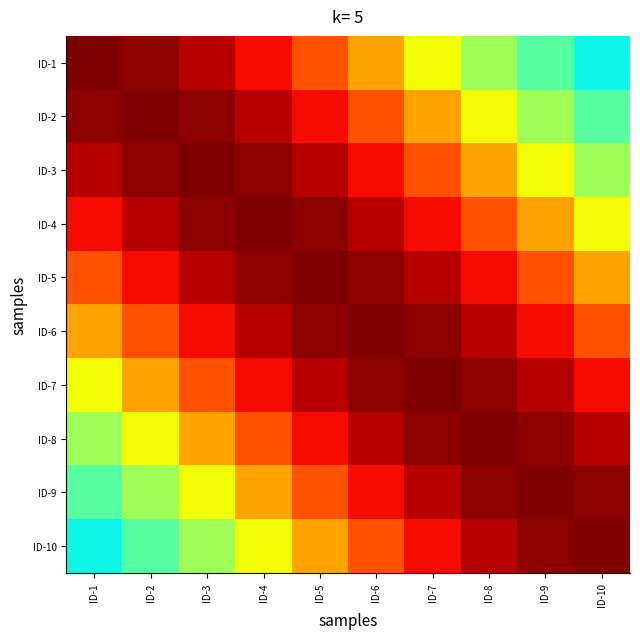

Which label corresponds to the smallest value in the chart?

ID-10